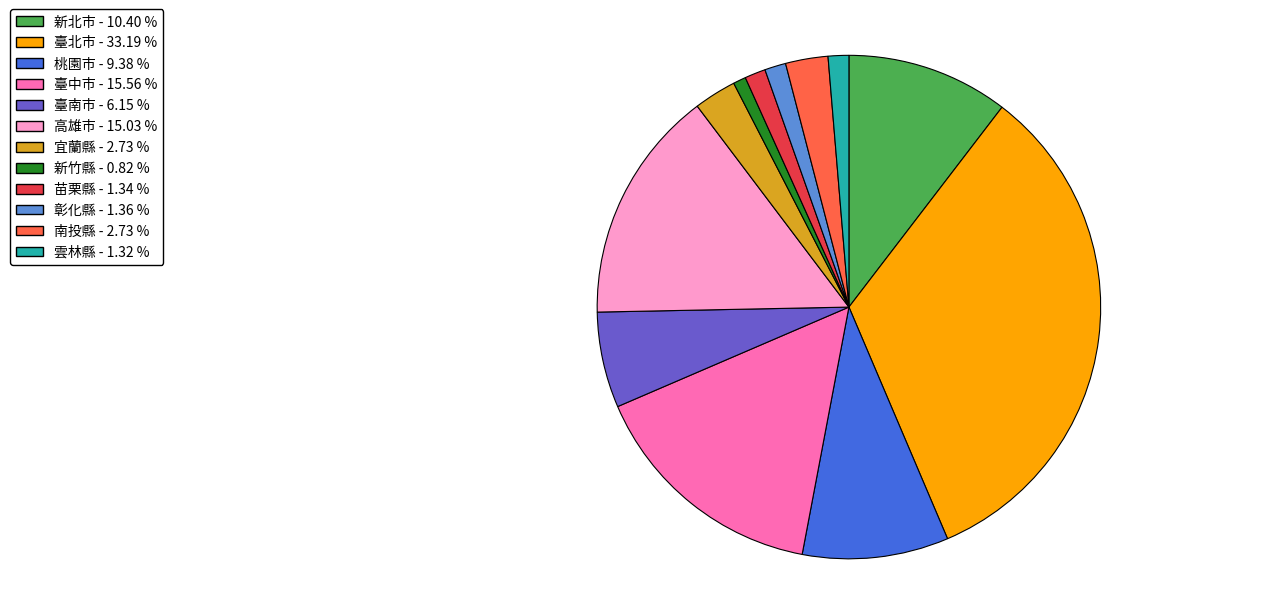

Does 雲林縣 account for over 50% of the chart?

No